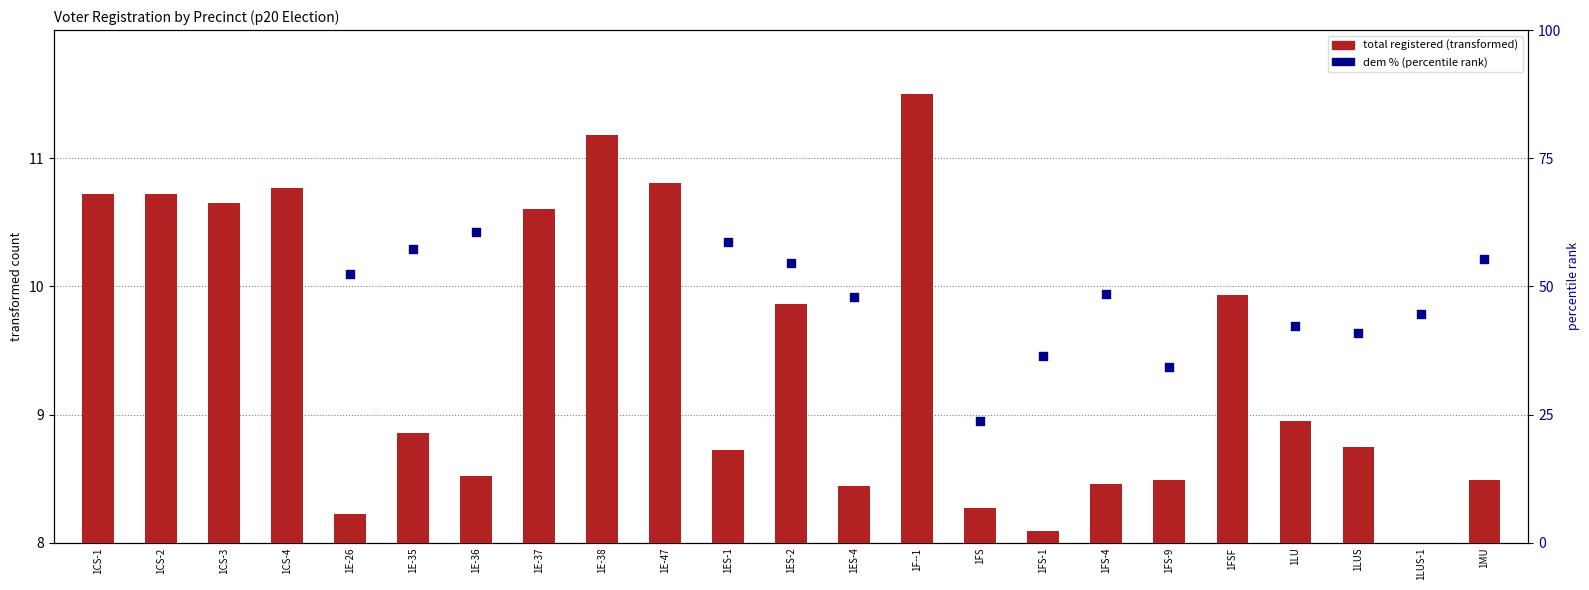

What is the change in value from 1E-26 to 1MU?

+3.0